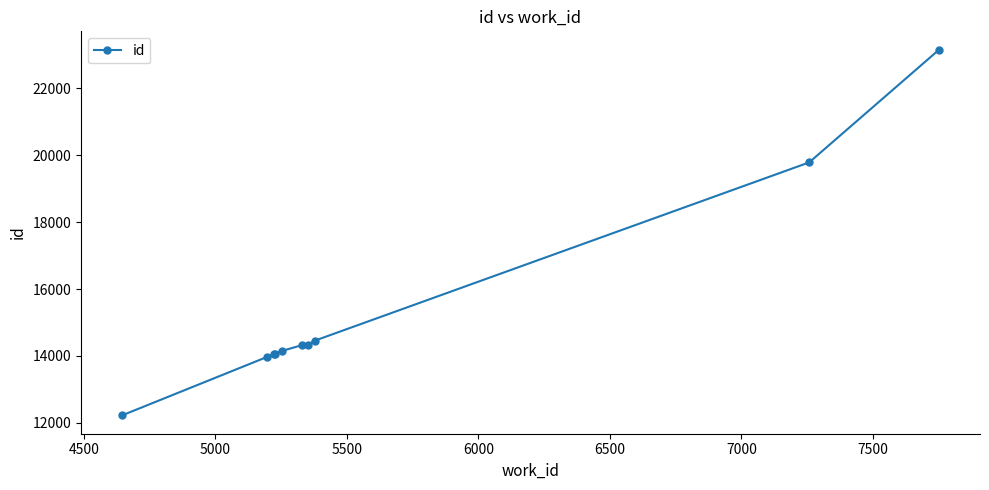

What is the value of the 3rd point from the left?

14056